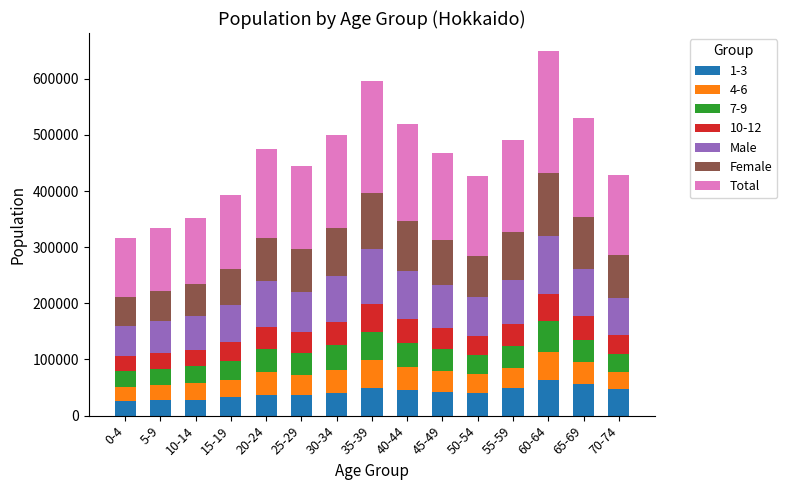

What is the sum of all 1-3 values?

622300